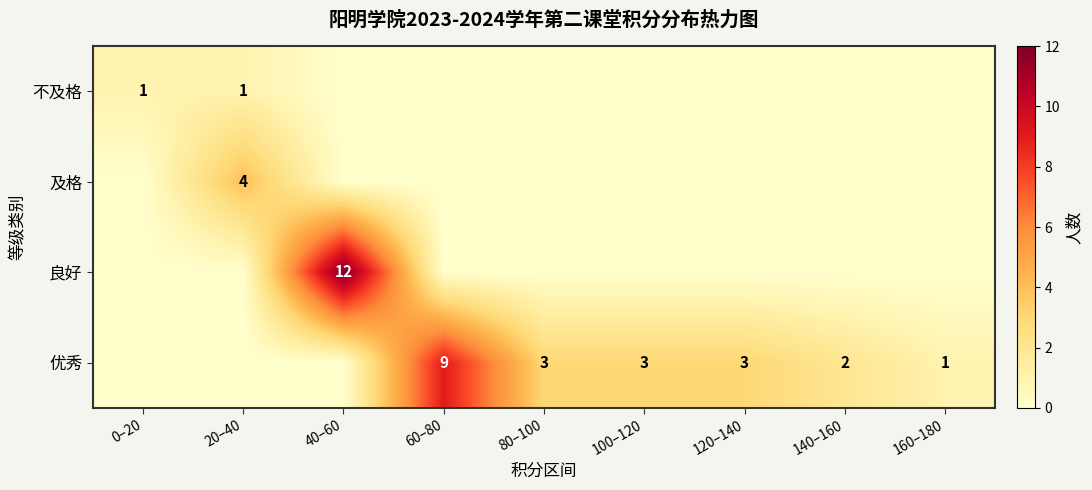

Which has a higher value, 40–60 or 120–140?

40–60